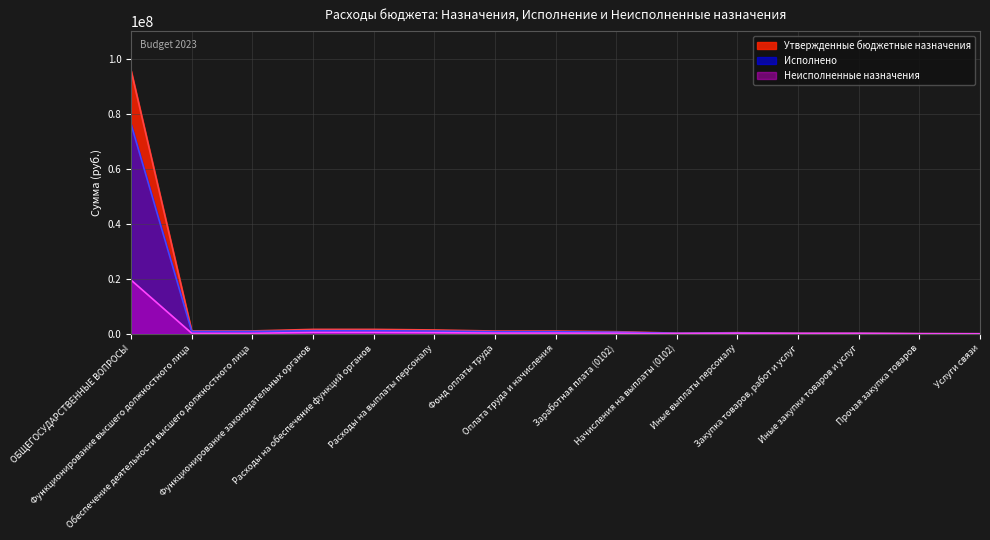

True or false: Утвержденные бюджетные назначения and Исполнено intersect in this chart.

False